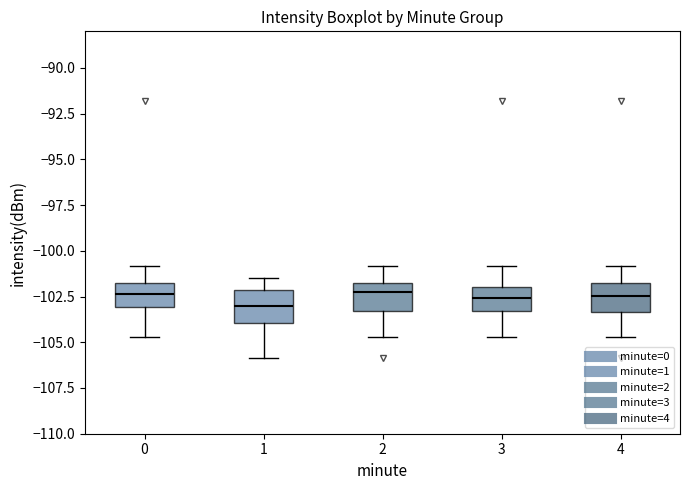

Where is the lower edge of the box at x = 4 on the y-axis? The values are not printed on the chart, so give them approximately, as read against the axis.

-103.5